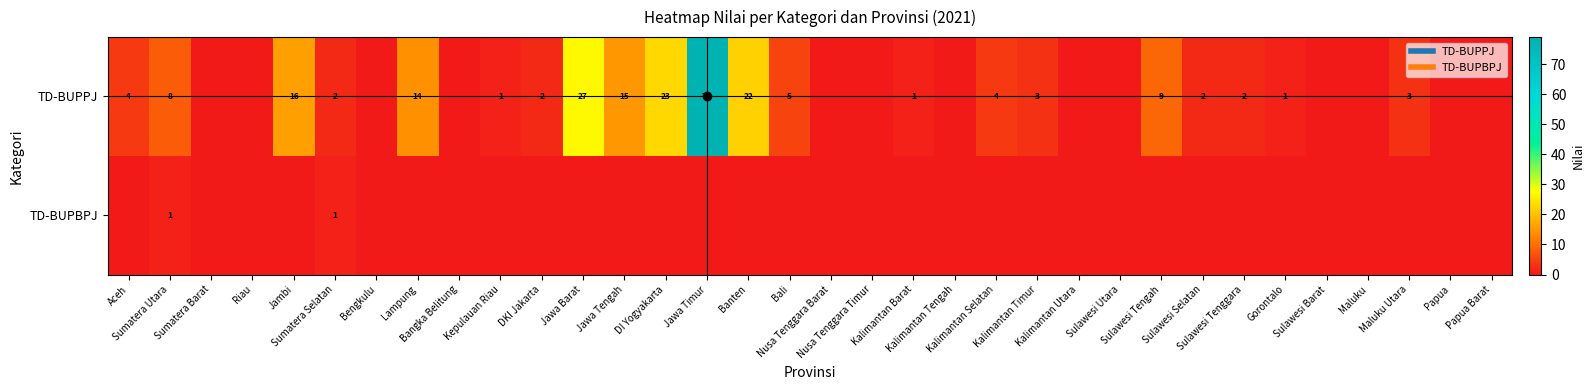

At Sumatera Barat, list the series in order from smallest to largest.

TD-BUPPJ, TD-BUPBPJ